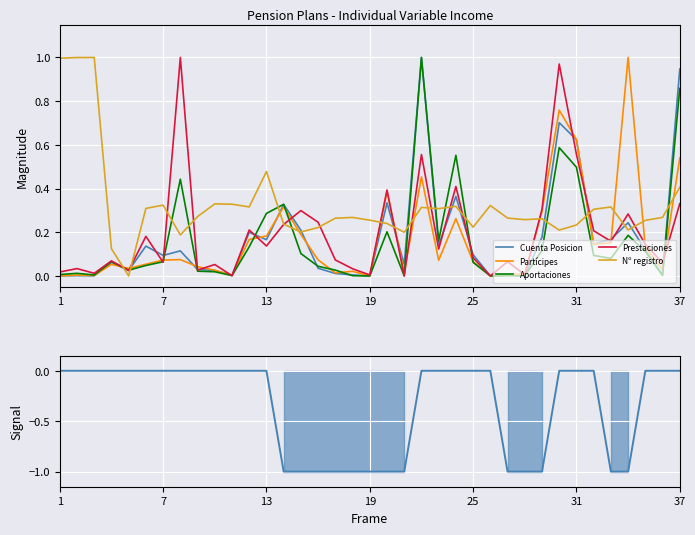

The Cuenta Posicion series shows 0.1 at 7. True or false?

True